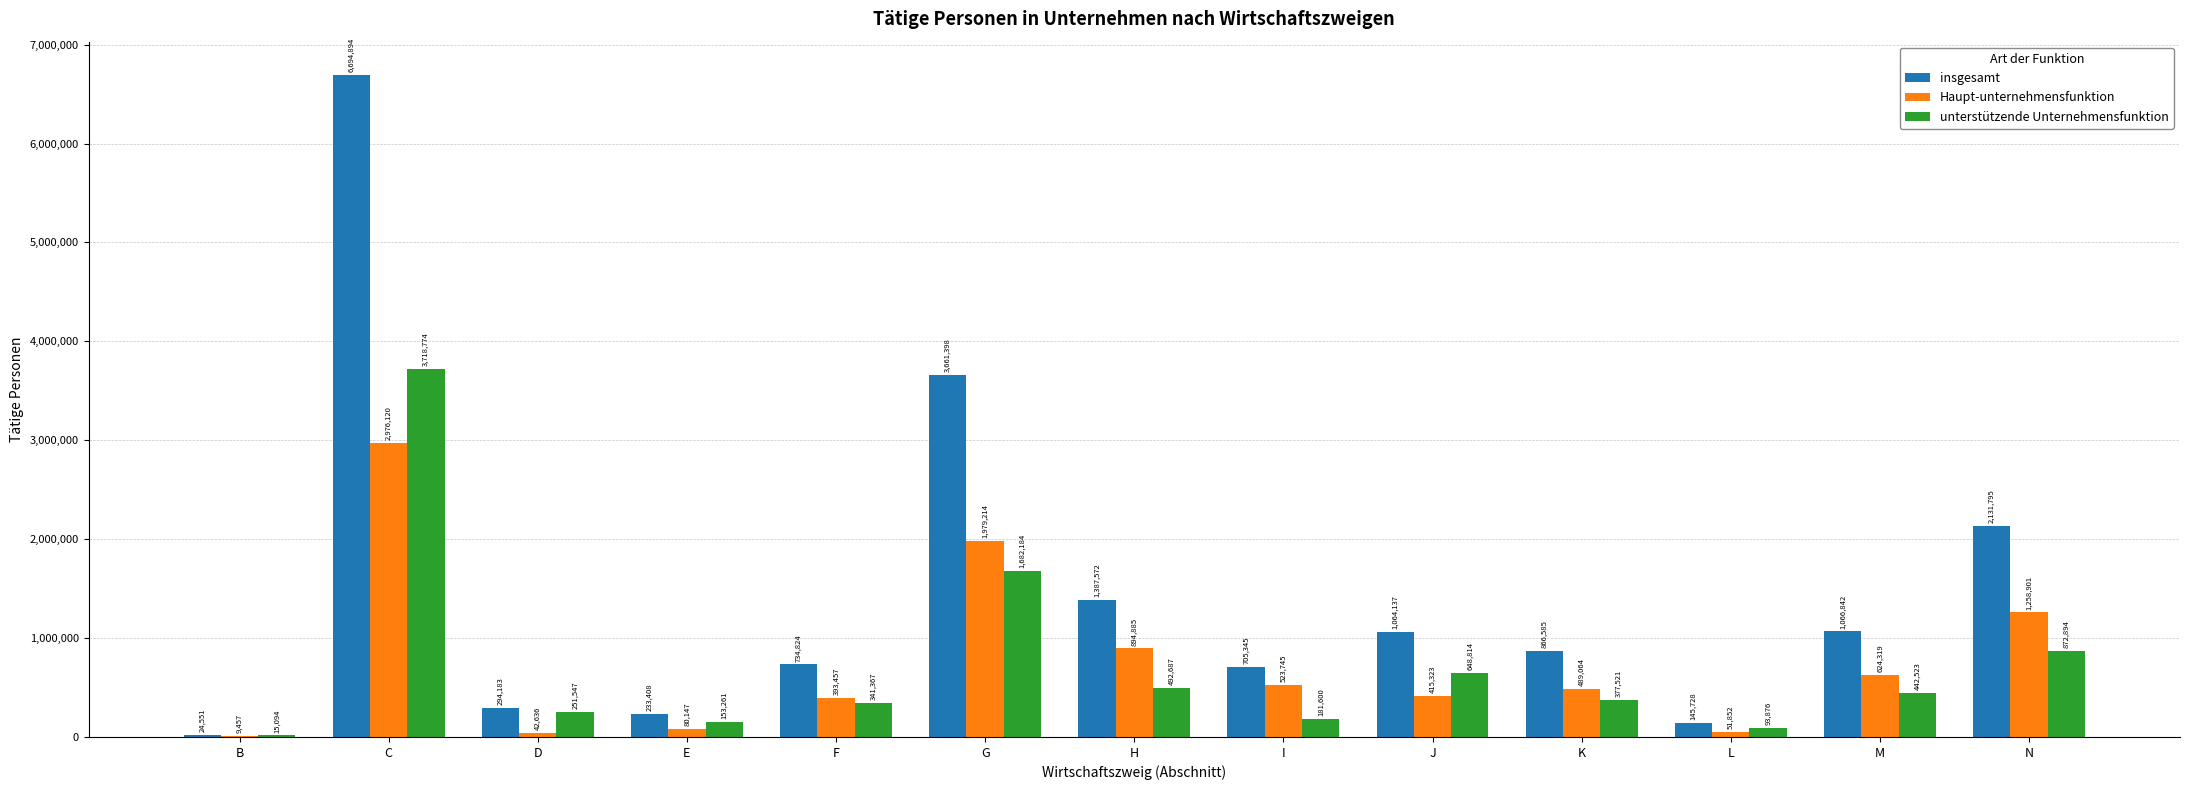

The value of unterstützende Unternehmensfunktion at C is 3718774. True or false?

True